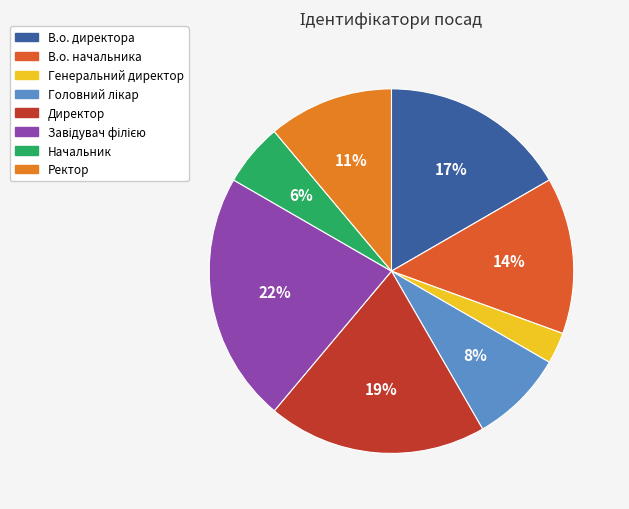

The Завідувач філією slice represents 22% of the pie. True or false?

True